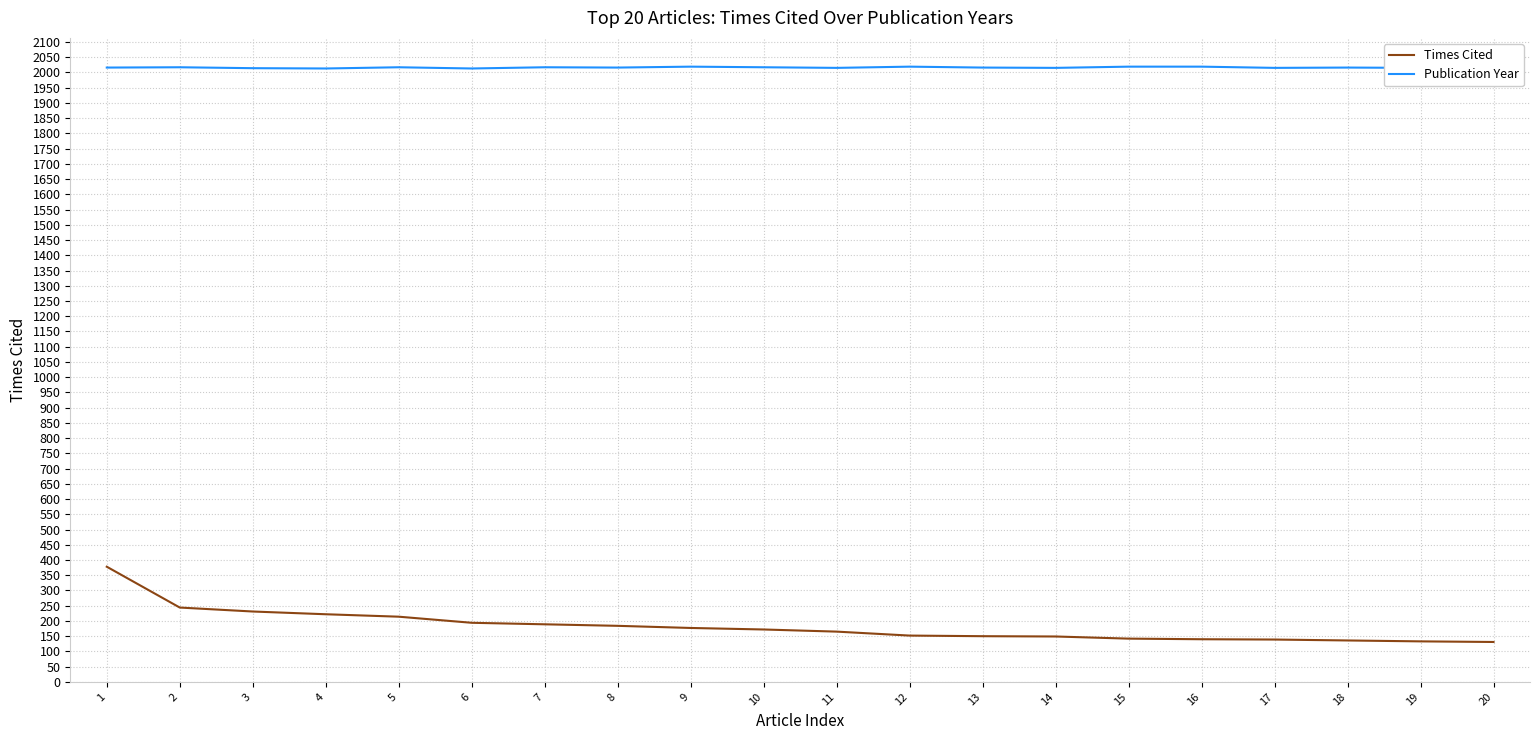

Rank the series by their average value, from highest to lowest.

Publication Year, Times Cited